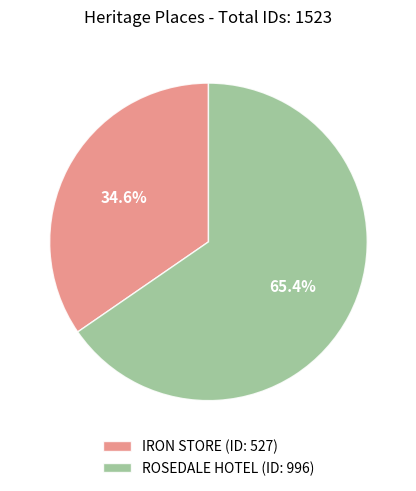

Is there any slice that represents more than half of the pie?

Yes